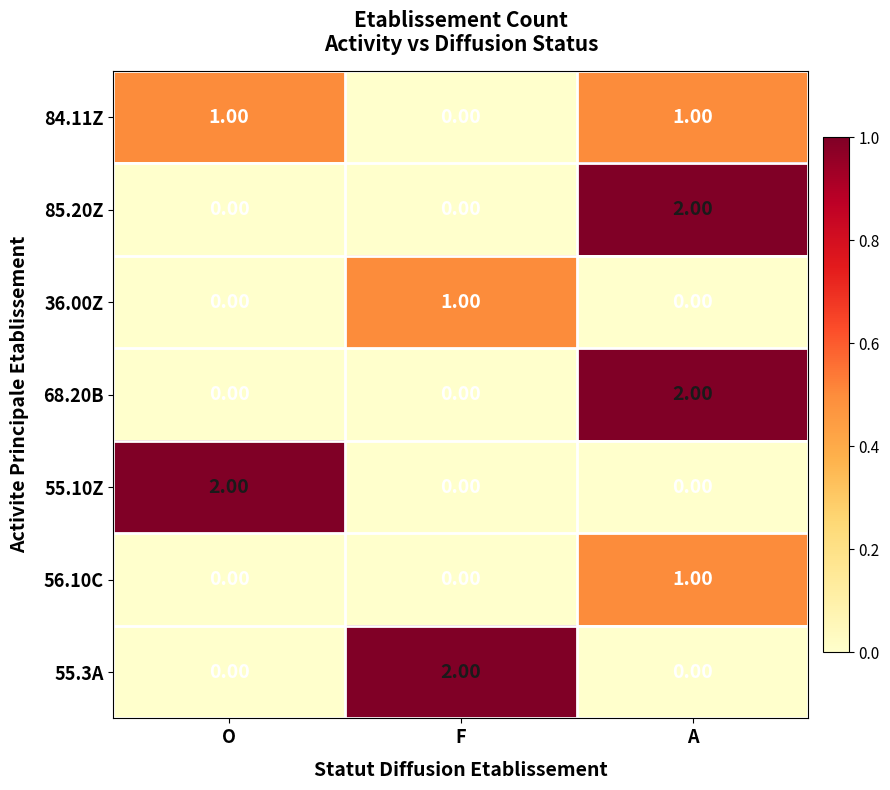

At which label does 55.10Z reach its peak?

O